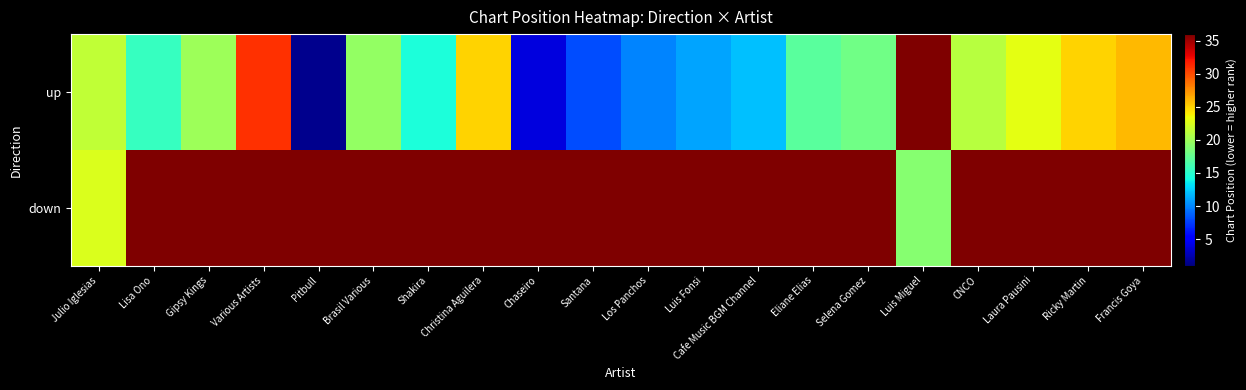

List the series in order of their overall mean, highest first.

down, up